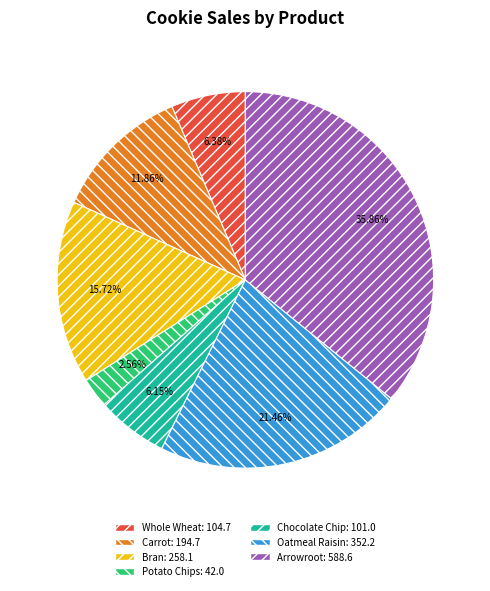

Which category has the biggest portion of the pie?

Arrowroot